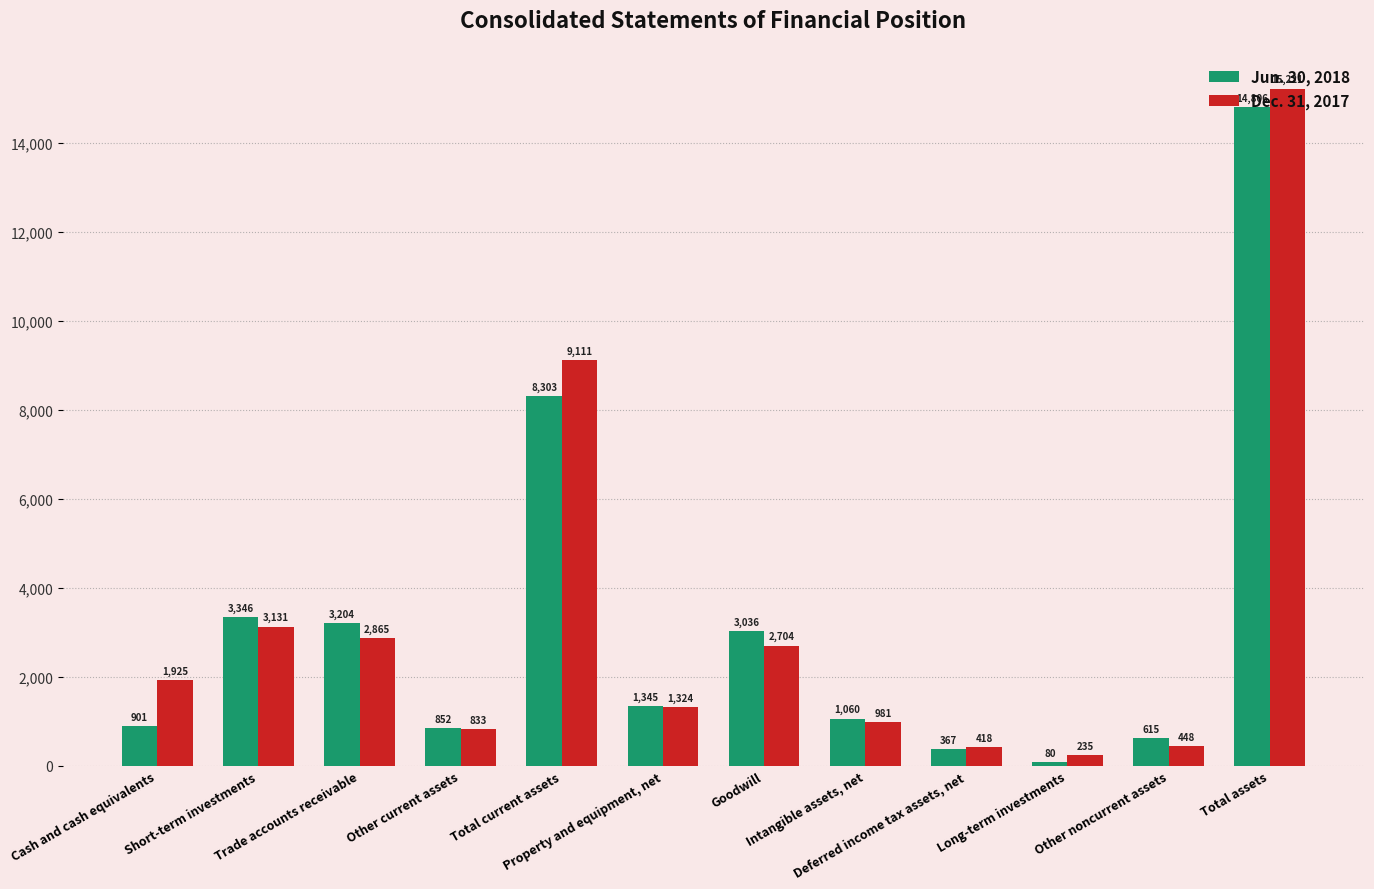

How many values in the Jun. 30, 2018 series are below 1345?

6